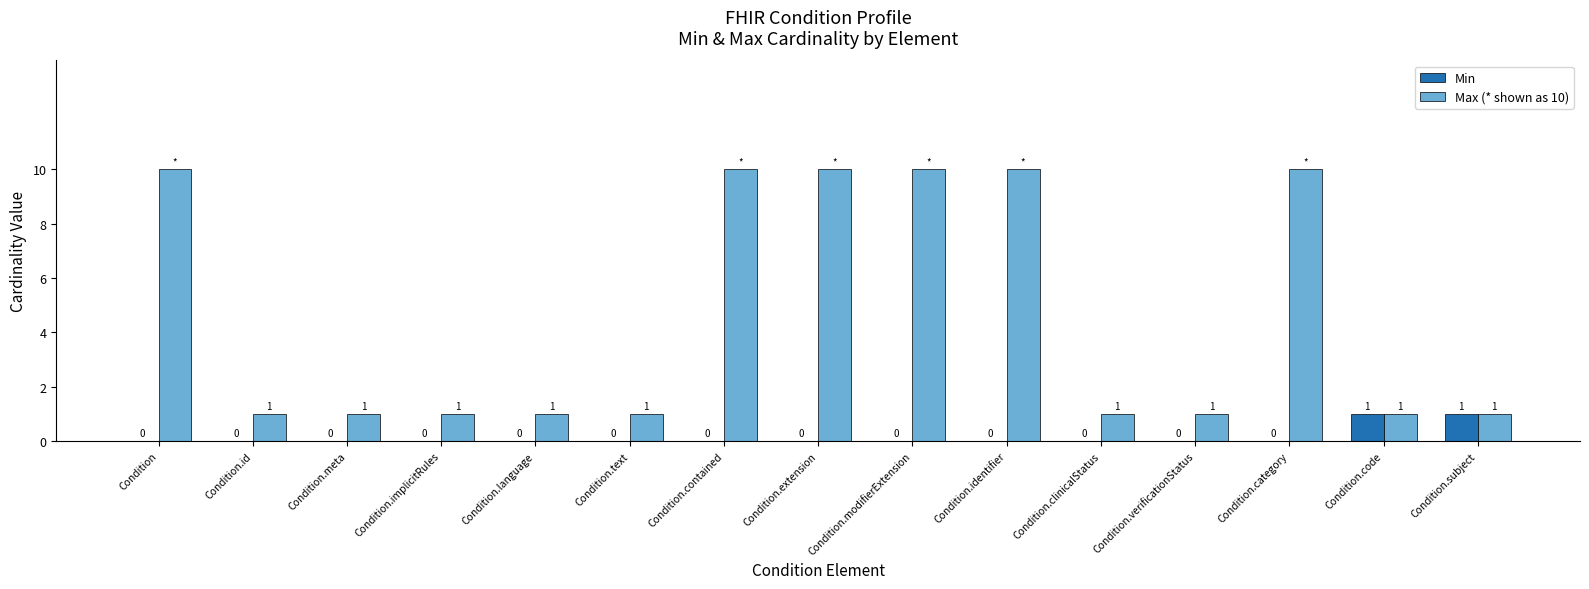

What is the approximate value of Max (* shown as 10) at Condition.identifier?

10